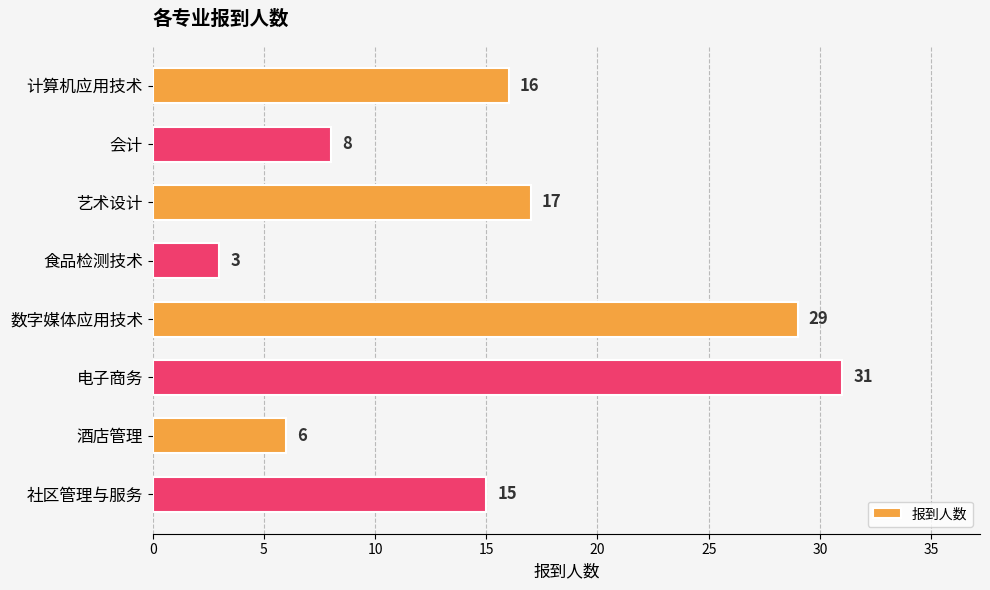

The chart shows a value of 49 at 数字媒体应用技术. True or false?

False